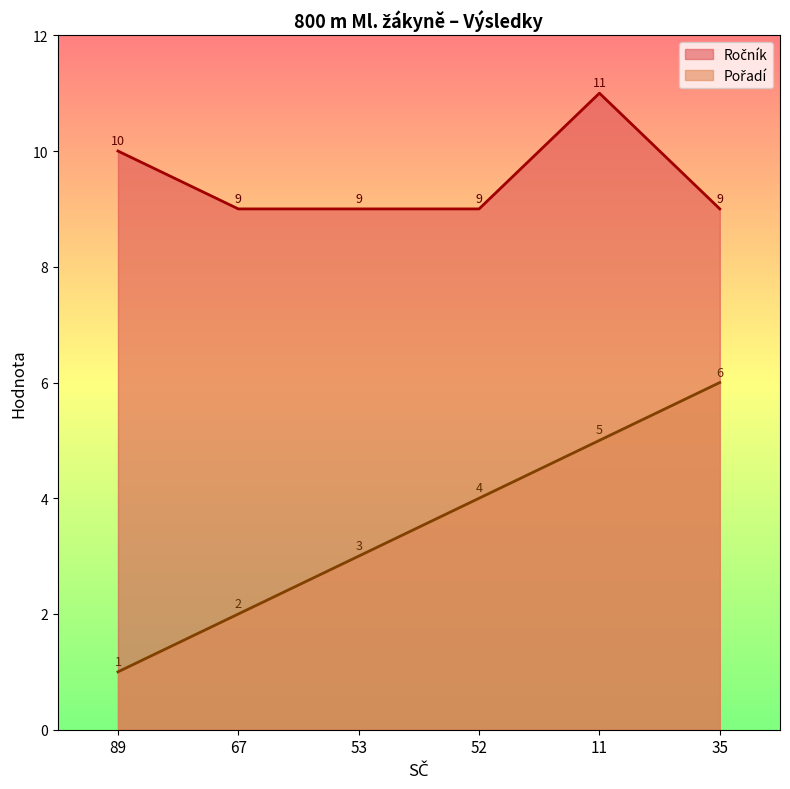

What is the difference between the second highest and minimum values in the Pořadí series?

4